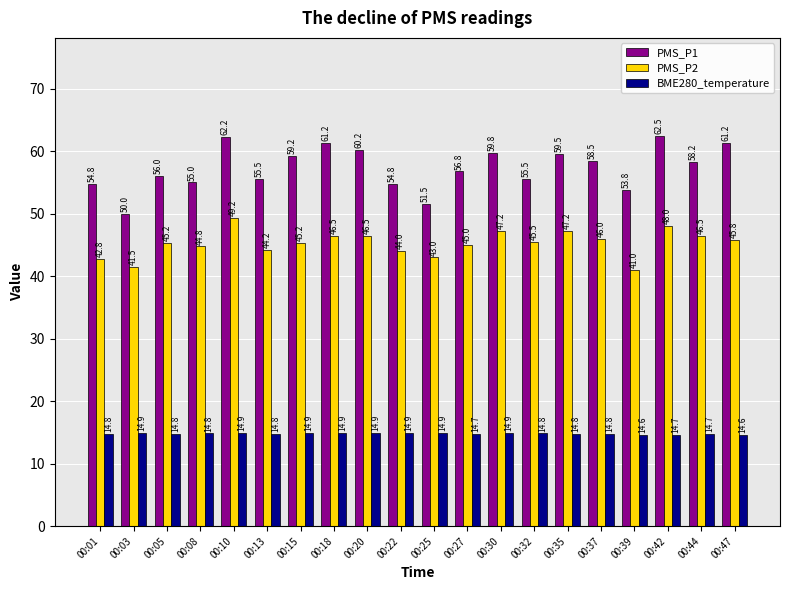

Between 00:39 and 00:44, which series saw the biggest shift?

PMS_P2